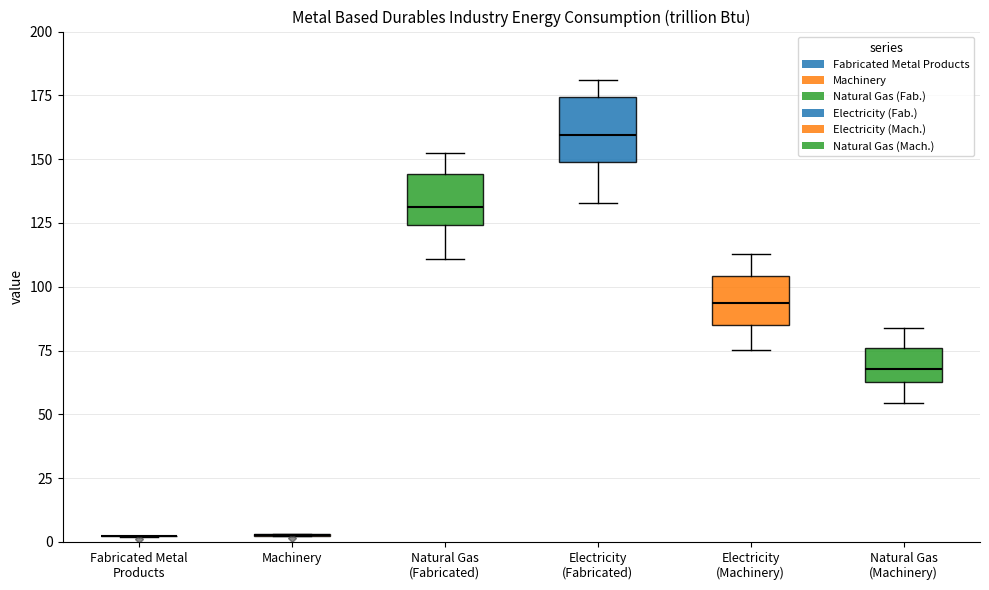

Comparing the boxes themselves (not the whiskers), which one is the tallest?

Electricity (Fabricated)